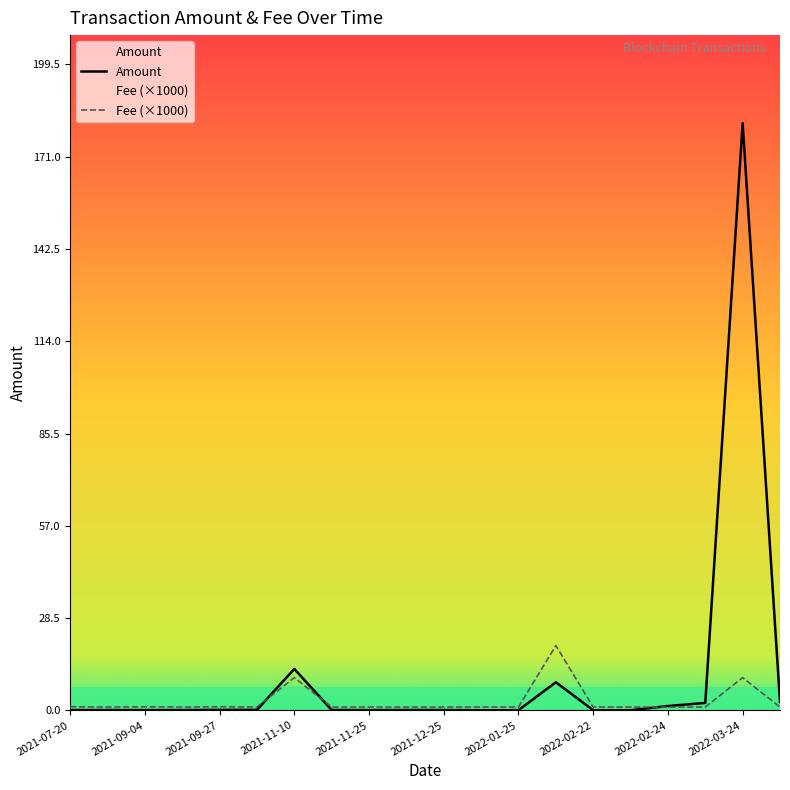

What is the maximum value shown in the chart?

181.4